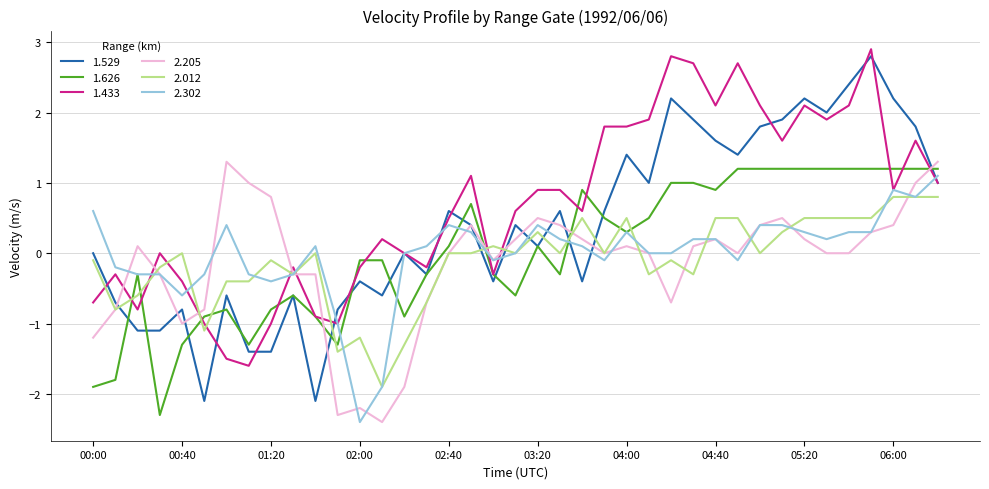

What is the minimum value shown in the chart?

-2.4